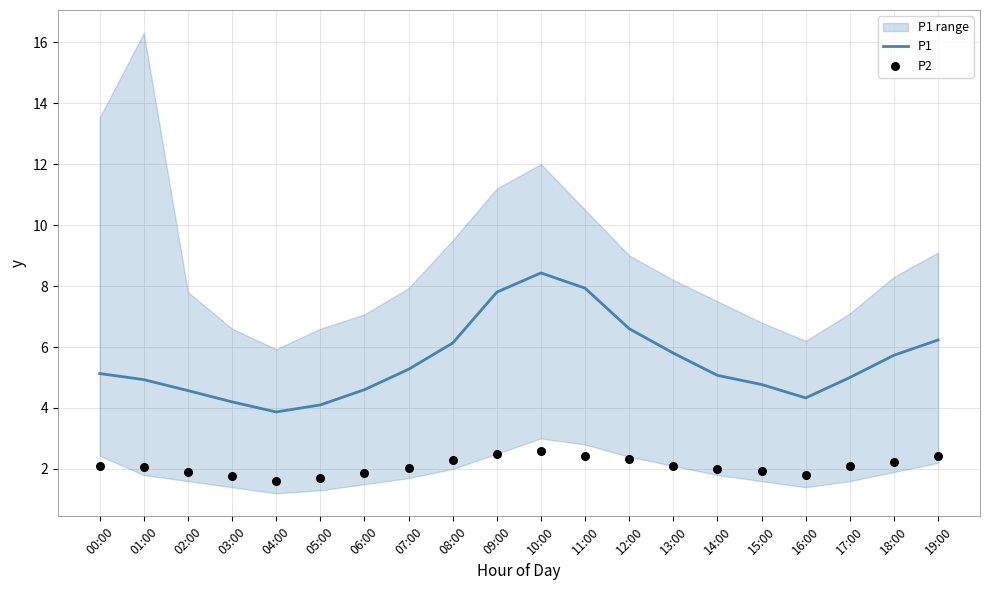

What is the total value across all series at 09:00?

10.3